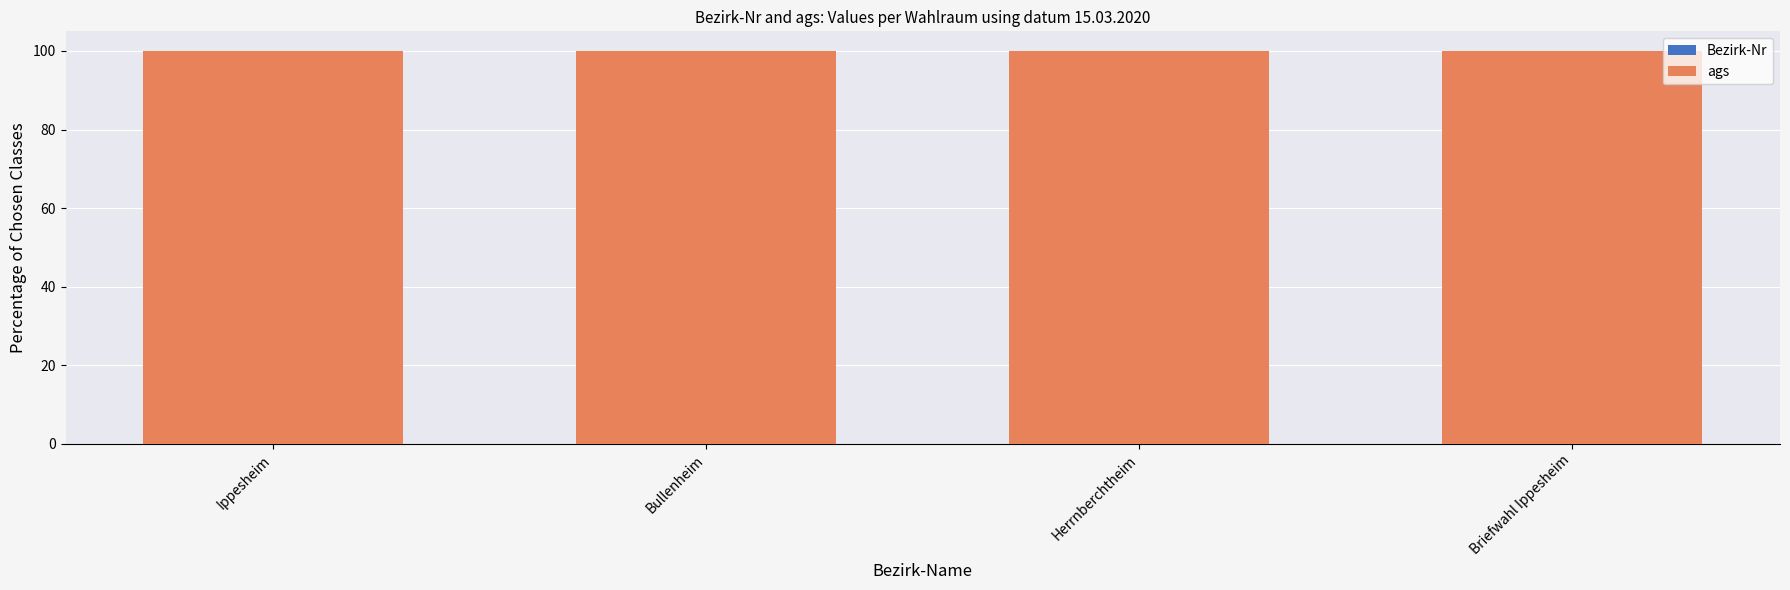

Which has a higher value, Ippesheim or Briefwahl Ippesheim?

Briefwahl Ippesheim